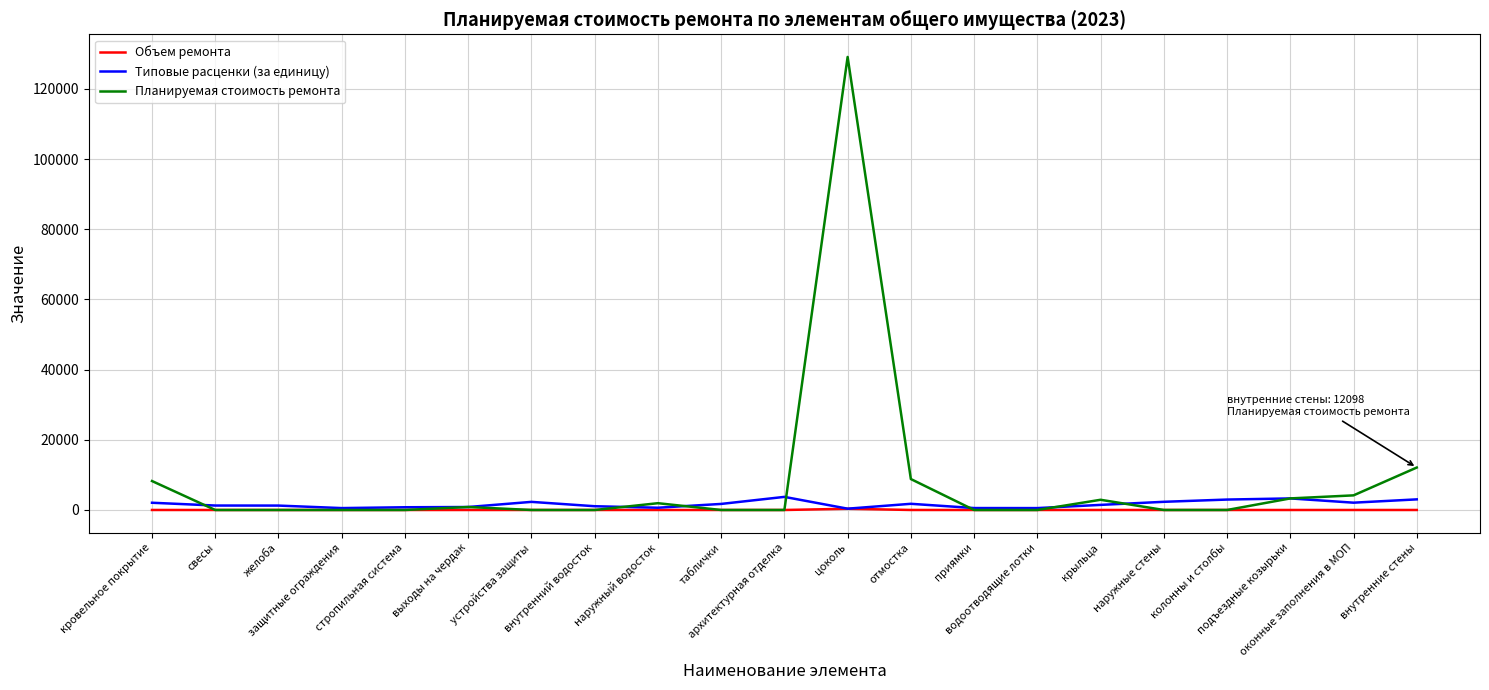

What is the difference between the second highest and minimum values in the Типовые расценки (за единицу) series?

2924.6